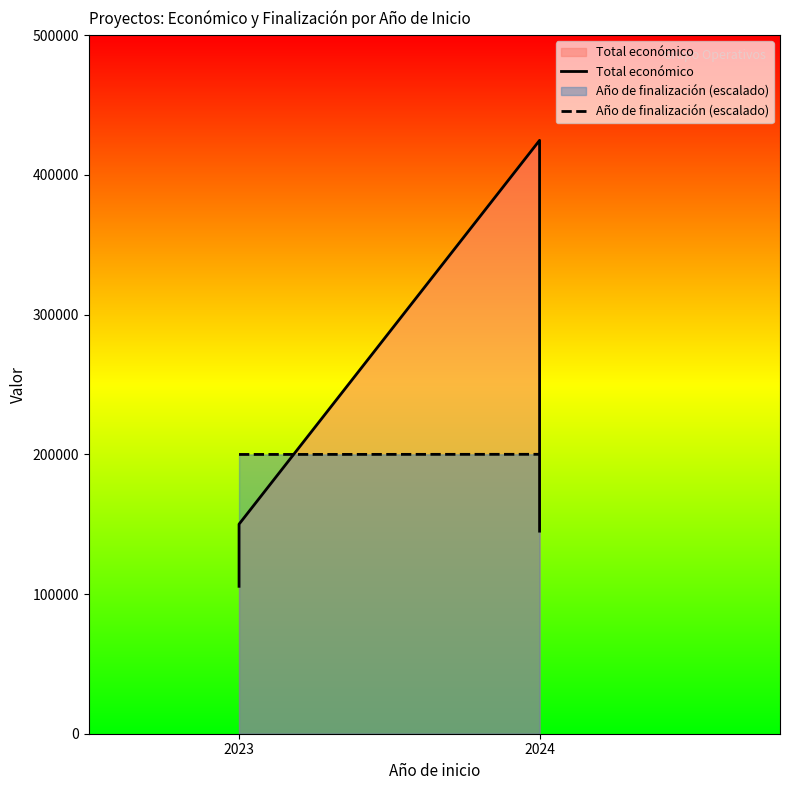

Which series has the widest spread of values?

Total económico